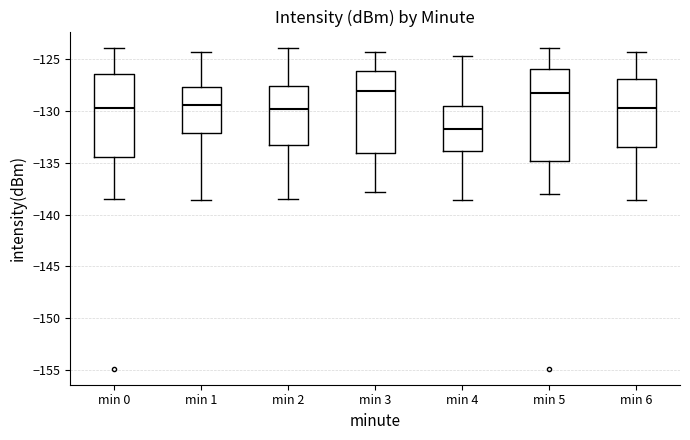

Reading left to right, read every box against the y-axis: the position of its median line, the range the box covers, and the ends of its whiskers. The values are not printed on the chart, so give them approximately, as read against the axis.

min 0: median -129.5, box -134.5 to -126.5, whiskers -138.5 to -124.0
min 1: median -129.5, box -132.0 to -127.5, whiskers -138.5 to -124.5
min 2: median -130.0, box -133.0 to -127.5, whiskers -138.5 to -124.0
min 3: median -128.0, box -134.0 to -126.0, whiskers -138.0 to -124.5
min 4: median -131.5, box -134.0 to -129.5, whiskers -138.5 to -124.5
min 5: median -128.5, box -135.0 to -126.0, whiskers -138.0 to -124.0
min 6: median -129.5, box -133.5 to -127.0, whiskers -138.5 to -124.5